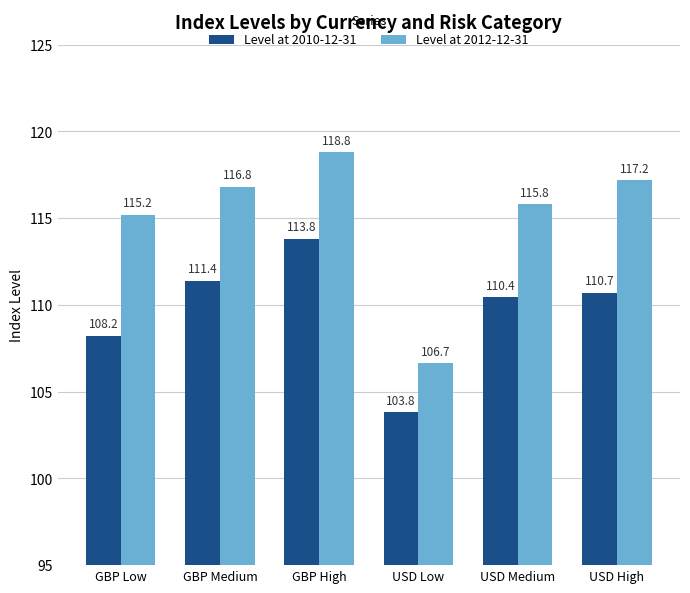

How many values in the Level at 2010-12-31 series are below 110?

2